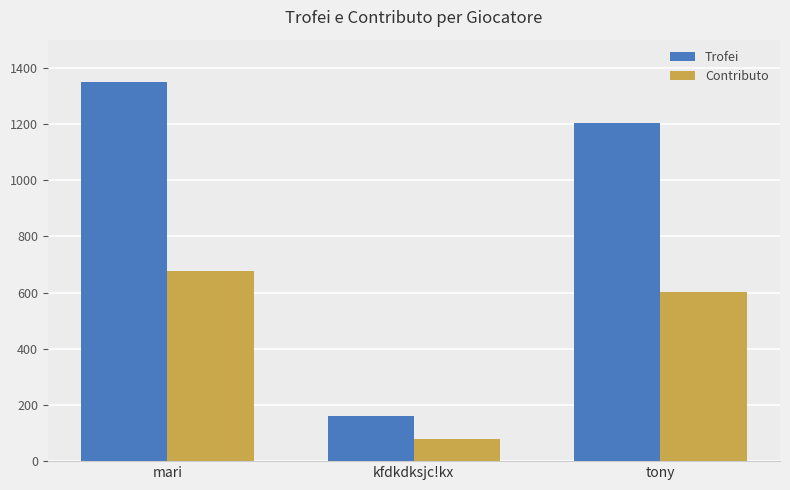

The Trofei series shows 159 at kfdkdksjc!kx. True or false?

True